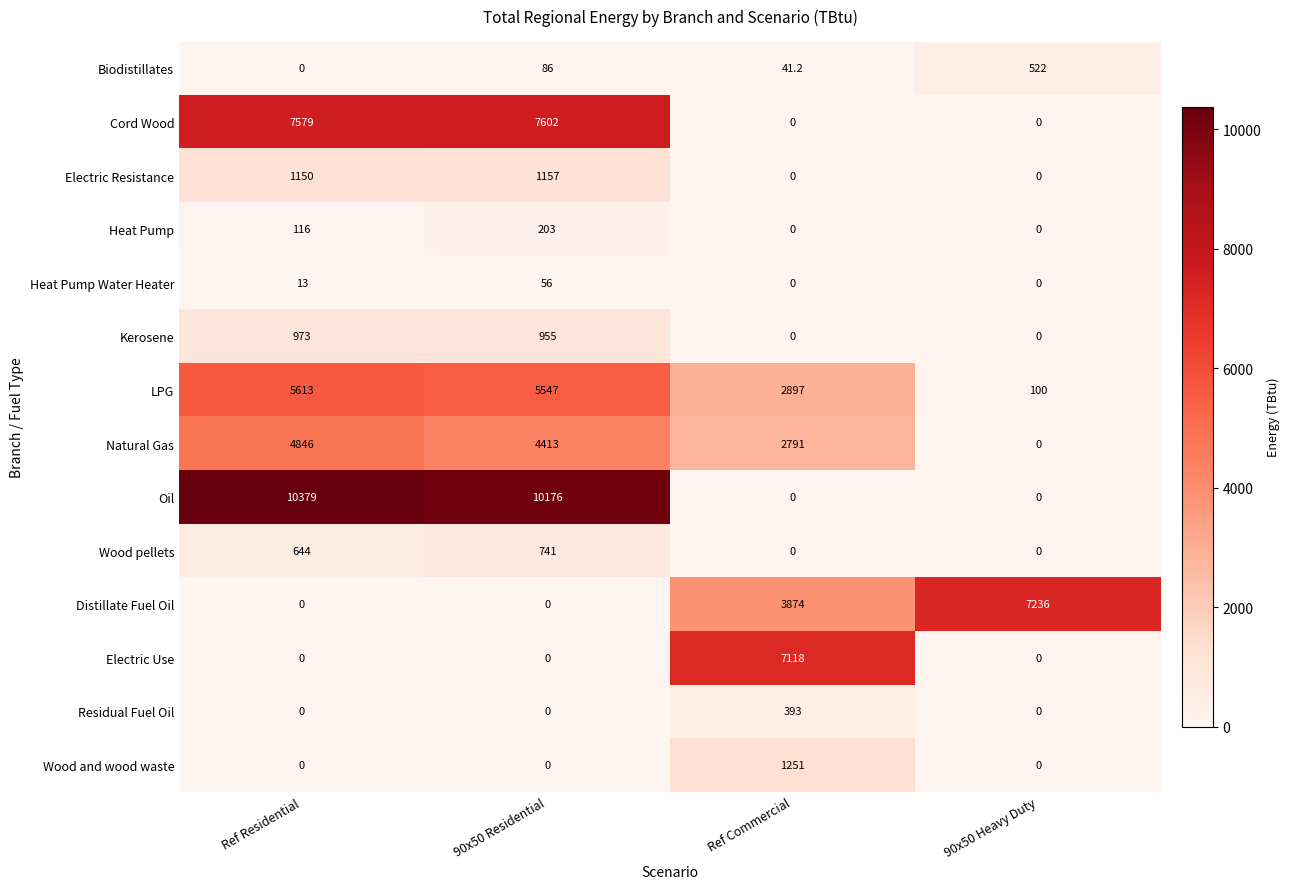

How many categories are shown in the chart?

4